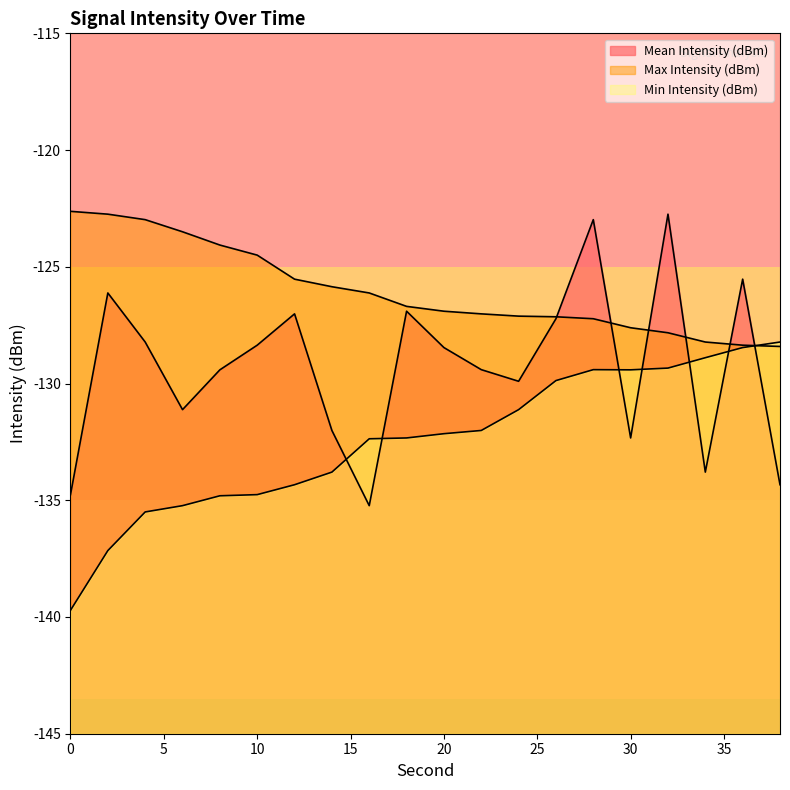

At which category is the sum across all series the highest?

28